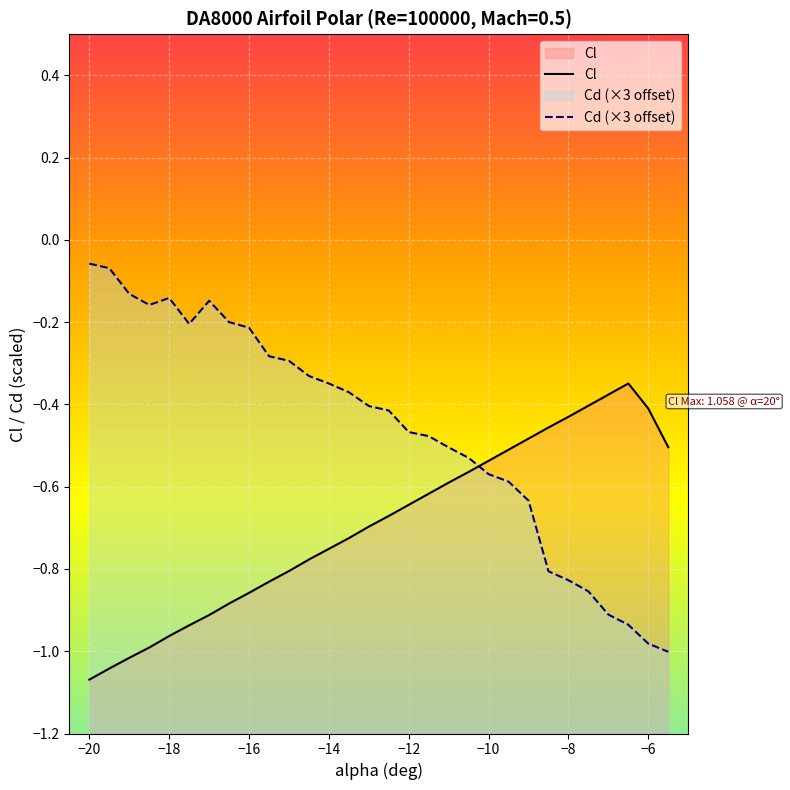

How many intersections are there between Cl and Cd (×3 offset)?

1